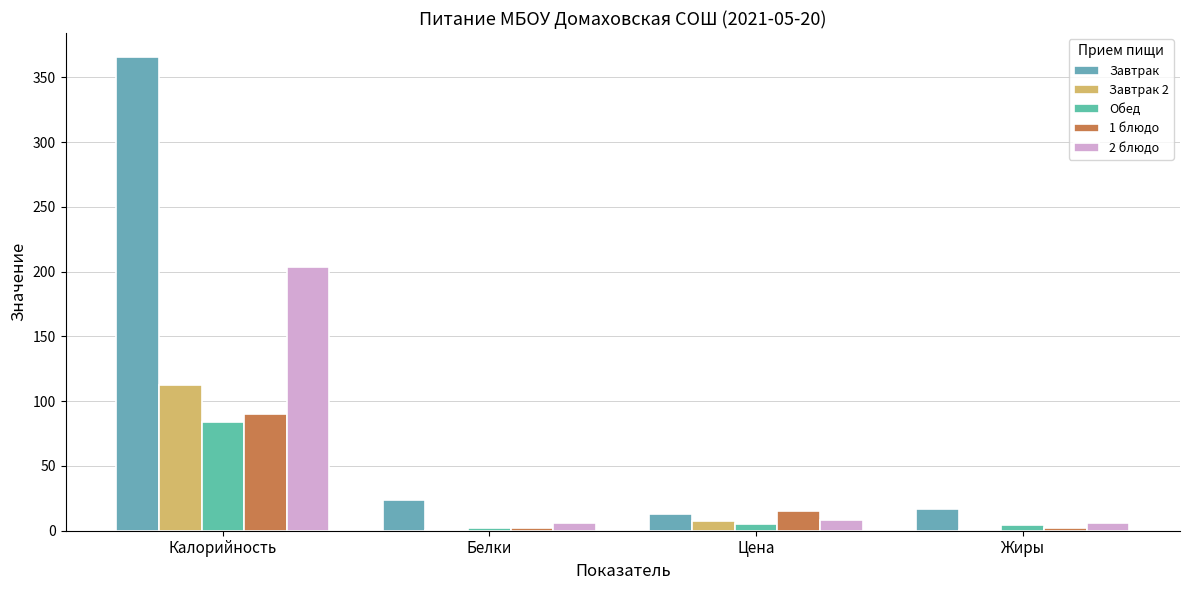

Reading left to right, transcribe all the data shown in this chart.

Завтрак: Калорийность=366.0	Белки=23.9	Цена=13.2	Жиры=17.1
Завтрак 2: Калорийность=112.2	Белки=0.3	Цена=7.9	Жиры=0.3
Обед: Калорийность=84.0	Белки=1.9	Цена=5.1	Жиры=4.5
1 блюдо: Калорийность=90.4	Белки=2.2	Цена=15.0	Жиры=2.0
2 блюдо: Калорийность=204.0	Белки=6.2	Цена=8.1	Жиры=5.7